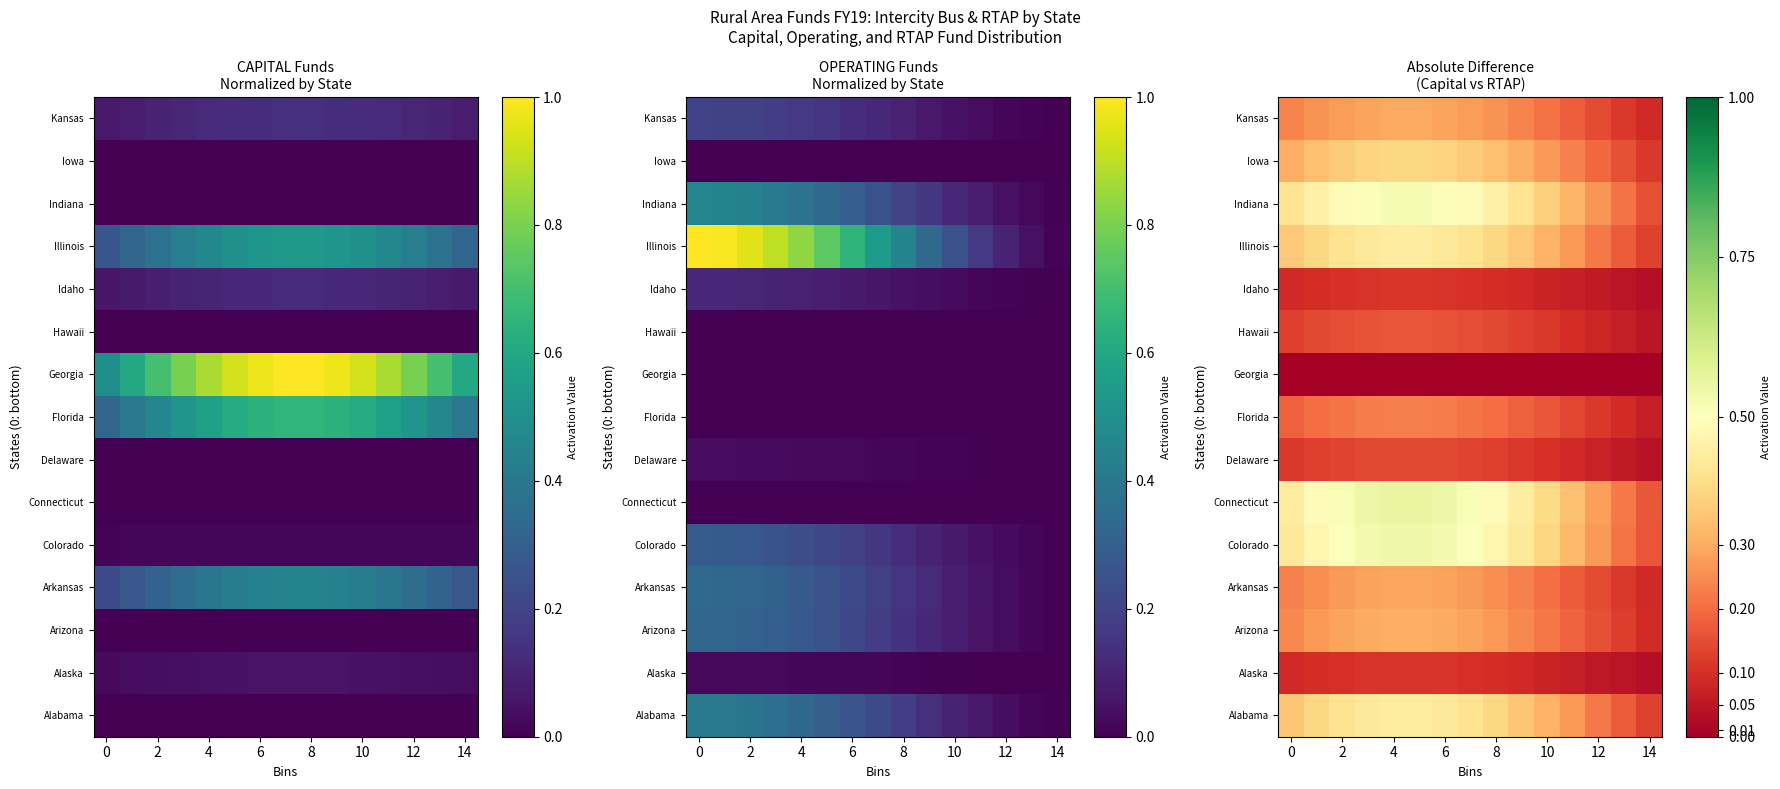

What is the lowest value of the Illinois series?

0.1